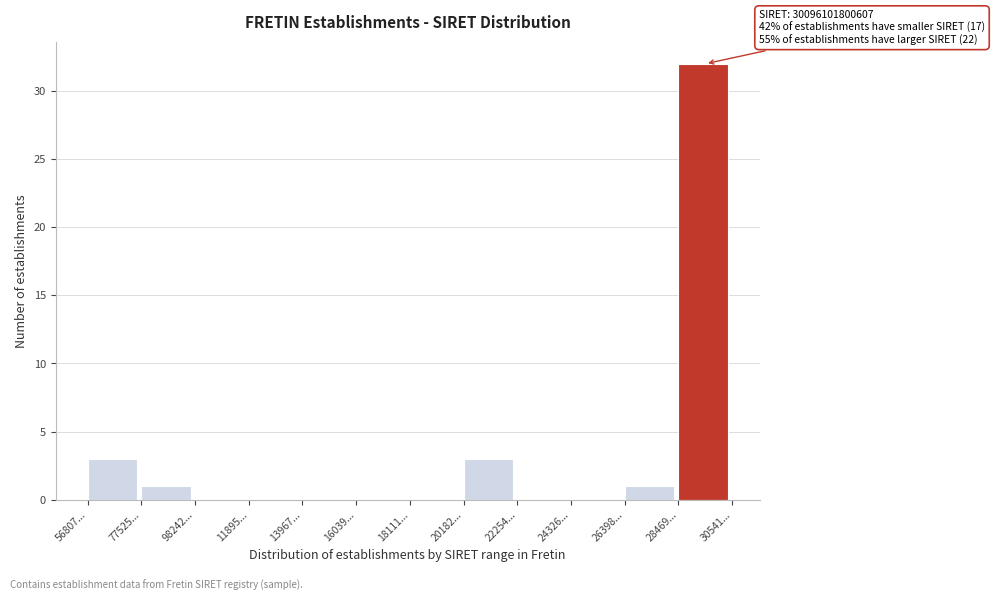

Reading left to right, extract all data points from this chart.

56807...=3	77525...=1	98242...=0	11895...=0	13967...=0	16039...=0	18111...=0	20182...=3	22254...=0	24326...=0	26398...=1	28469...=32